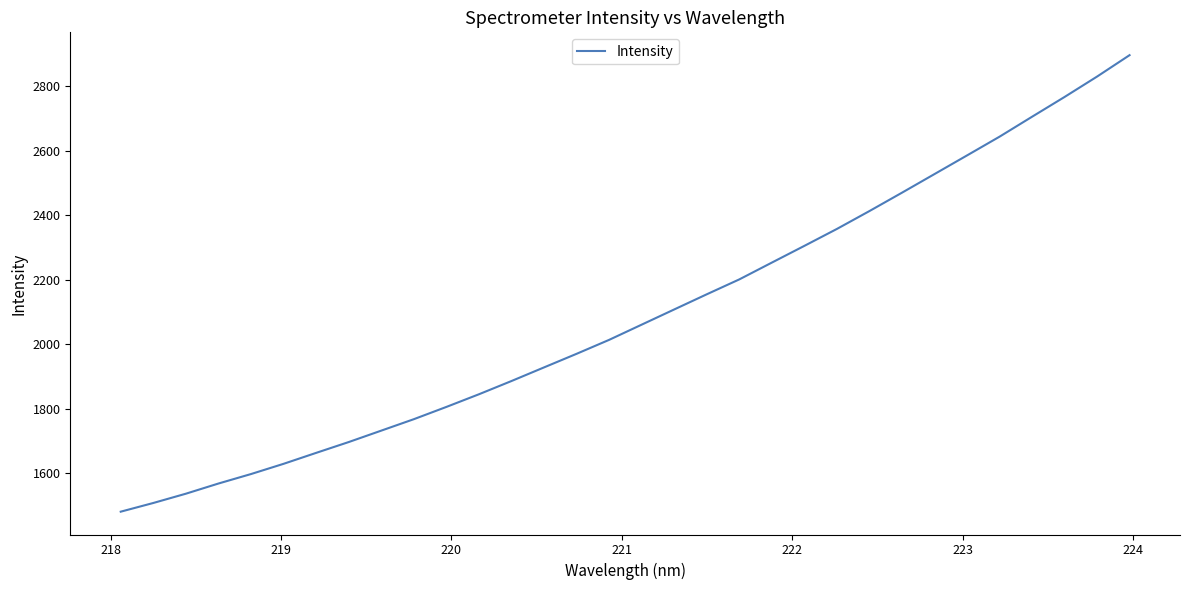

What is the difference between the maximum and minimum values?

1416.6